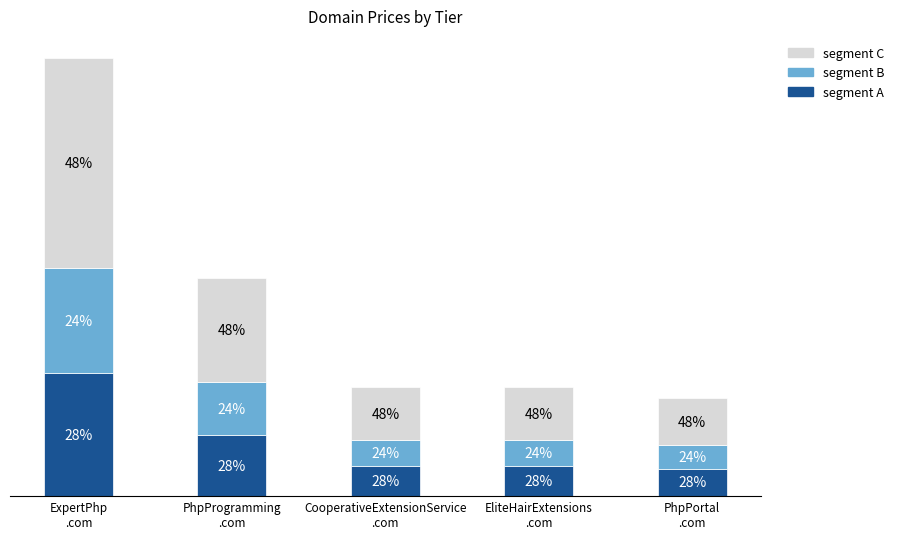

Is it true that segment B equals 884 at EliteHairExtensions
.com?

False